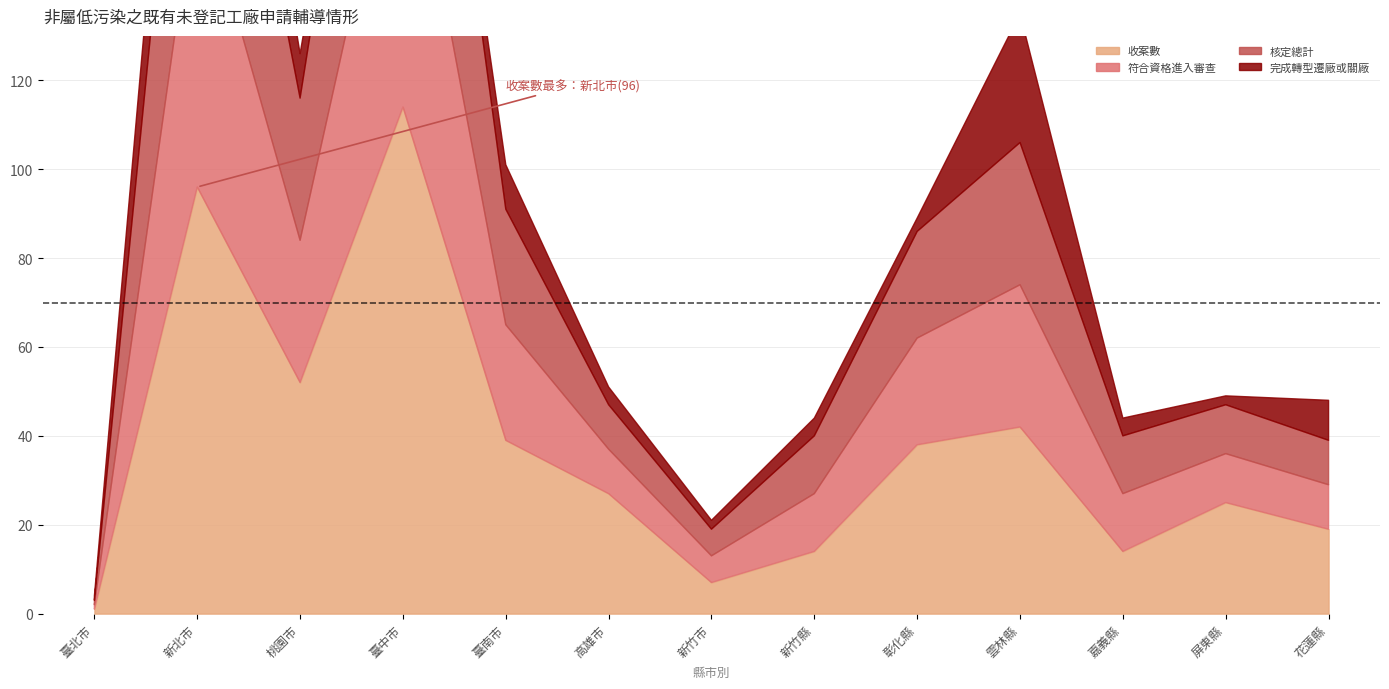

How many lines are shown in the chart?

4